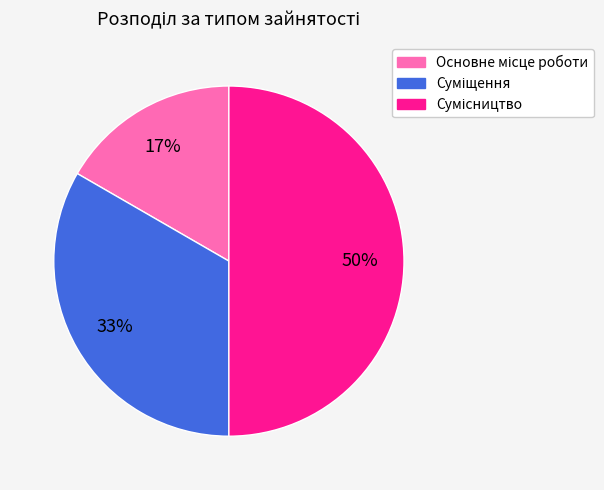

To the nearest percent, what is the average slice percentage?

33%